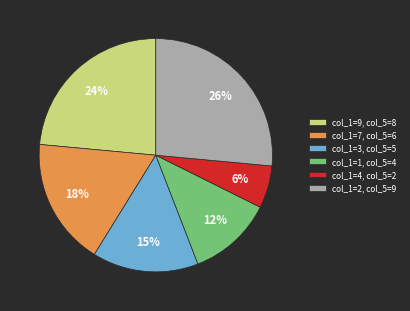

To the nearest percent, what is the difference between the col_1=7, col_5=6 and col_1=9, col_5=8 slice percentages?

6%